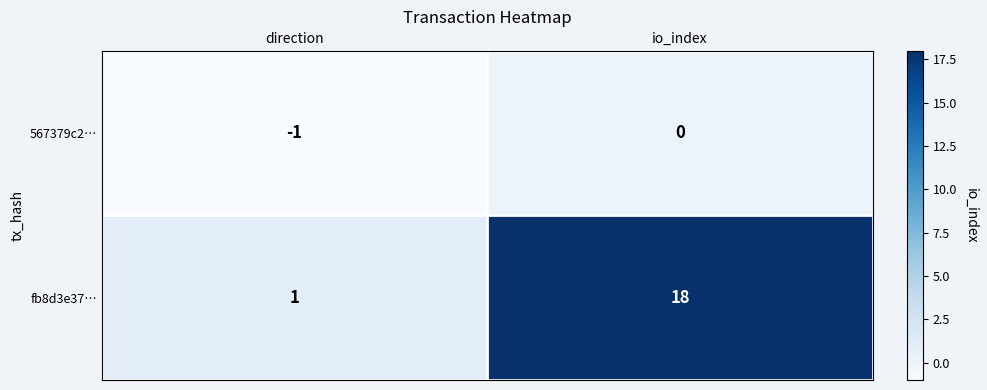

Which series has the largest total across all categories?

fb8d3e37…